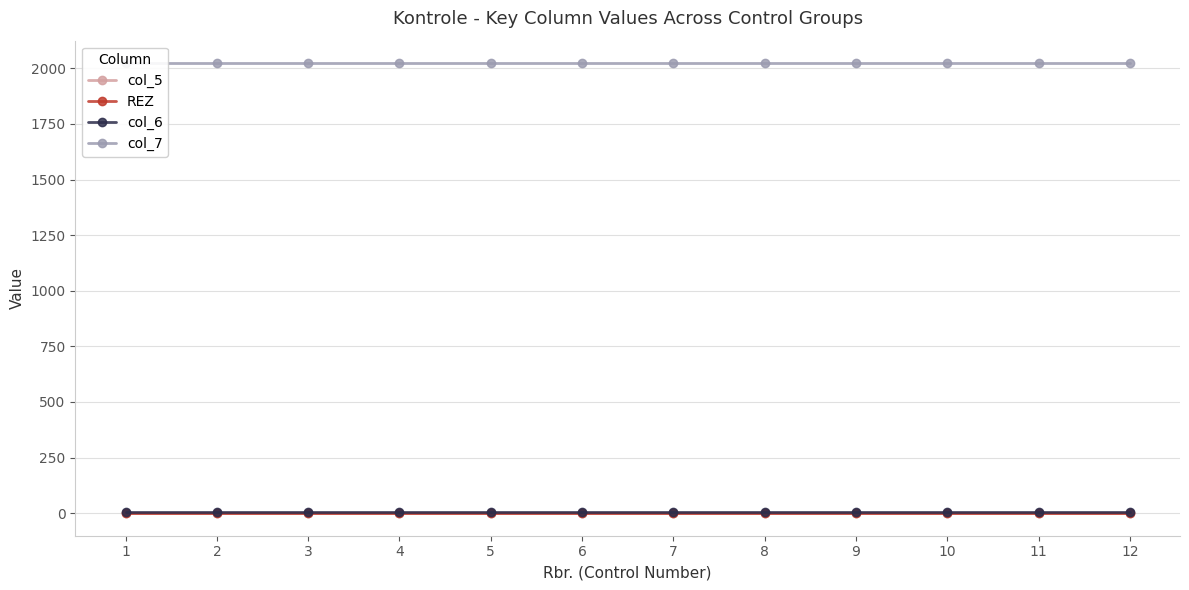

True or false: REZ has more than 2 interior local peaks.

False